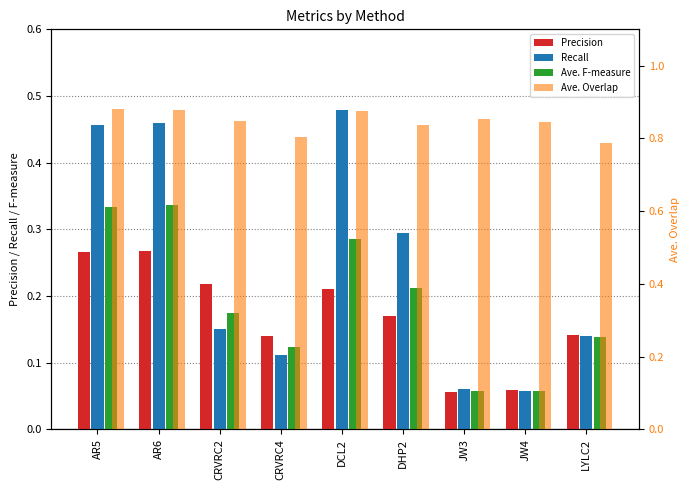

What is the value of the Recall bar at the 2nd from the left?

0.5